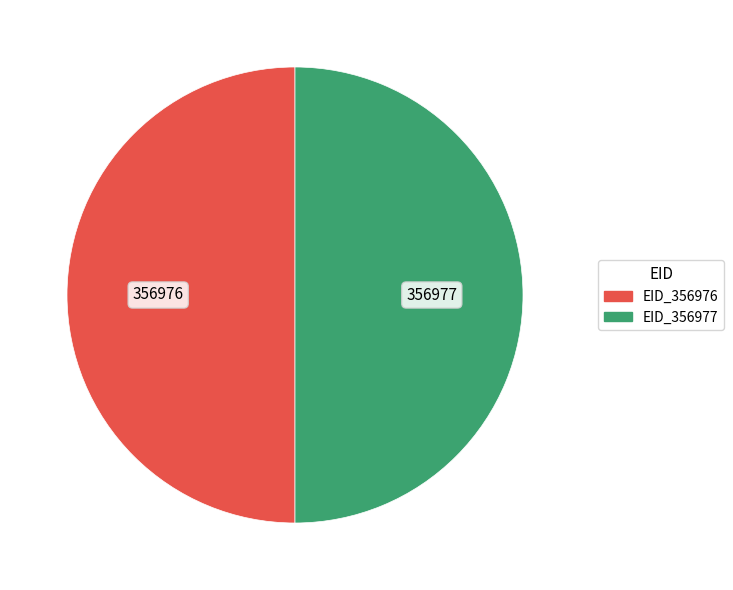

To the nearest percent, what is the average slice percentage?

50%